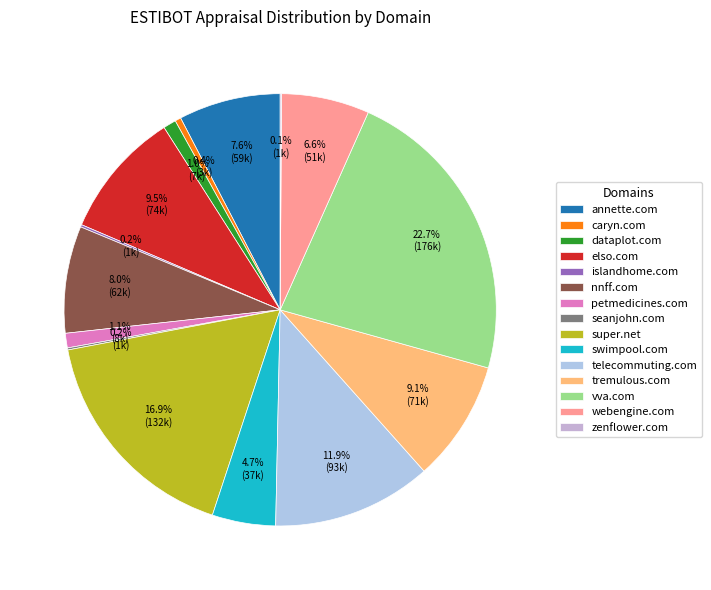

Is there any slice that represents more than half of the pie?

No